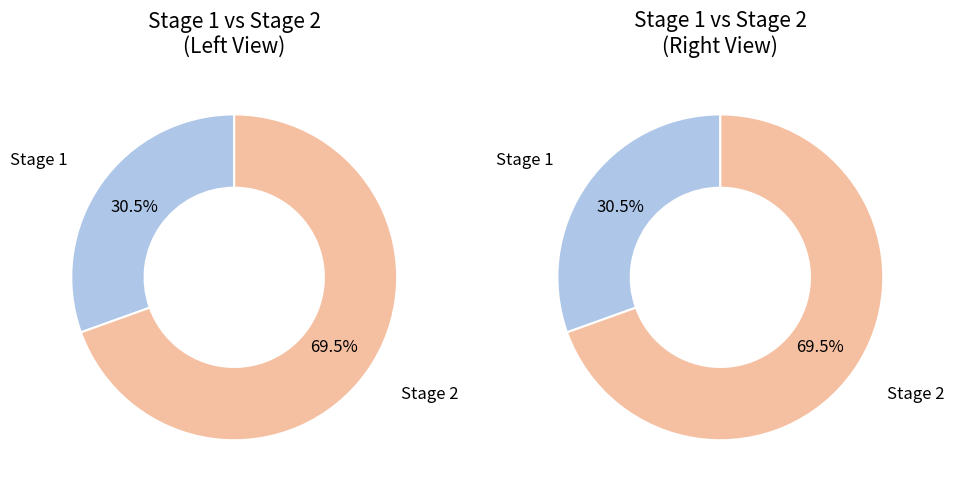

True or false: 1 accounts for 16% of the total.

False